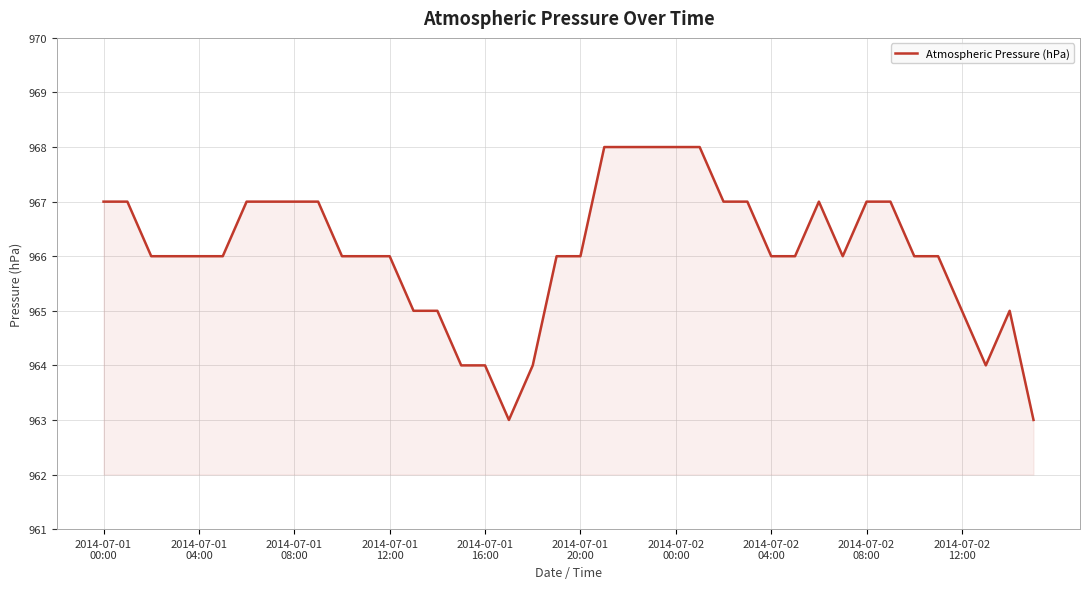

What is the greatest value displayed?

968